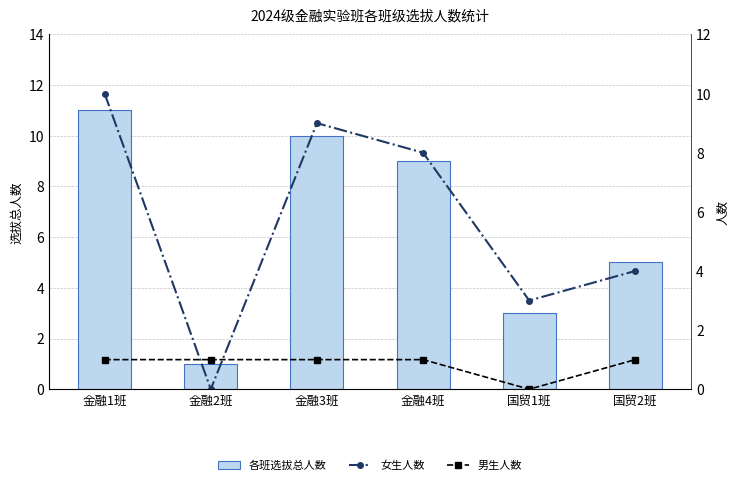

Which series has the largest total across all categories?

各班选拔总人数